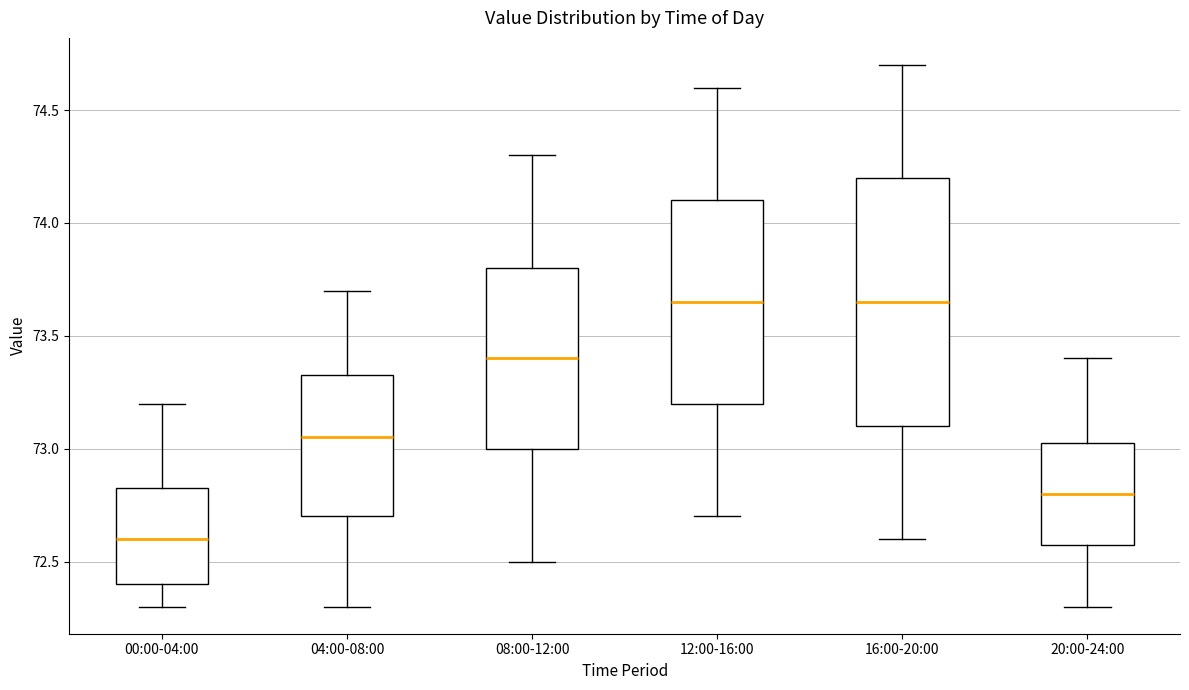

Reading left to right, transcribe this box plot: for each box, give where its median line is, the range the box spans, and where its two whiskers end, as read against the y-axis. The values are not printed on the chart, so give them approximately, as read against the axis.

00:00-04:00: median 72.60, box 72.40 to 72.85, whiskers 72.30 to 73.20
04:00-08:00: median 73.05, box 72.70 to 73.35, whiskers 72.30 to 73.70
08:00-12:00: median 73.40, box 73.00 to 73.80, whiskers 72.50 to 74.30
12:00-16:00: median 73.65, box 73.20 to 74.10, whiskers 72.70 to 74.60
16:00-20:00: median 73.65, box 73.10 to 74.20, whiskers 72.60 to 74.70
20:00-24:00: median 72.80, box 72.60 to 73.05, whiskers 72.30 to 73.40